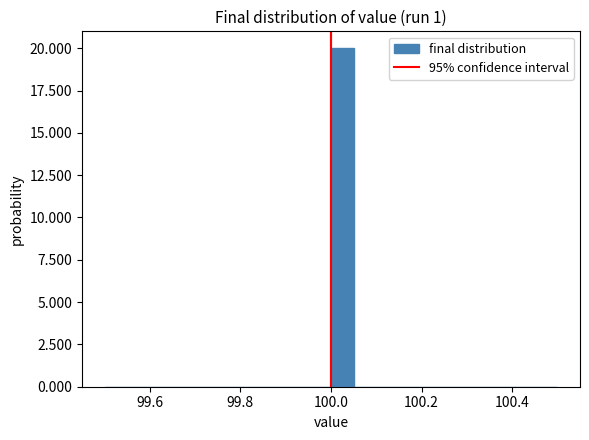

Around what value on the x-axis is the tallest bar? Give the approximate position of its centre, as read against the axis.

100.02